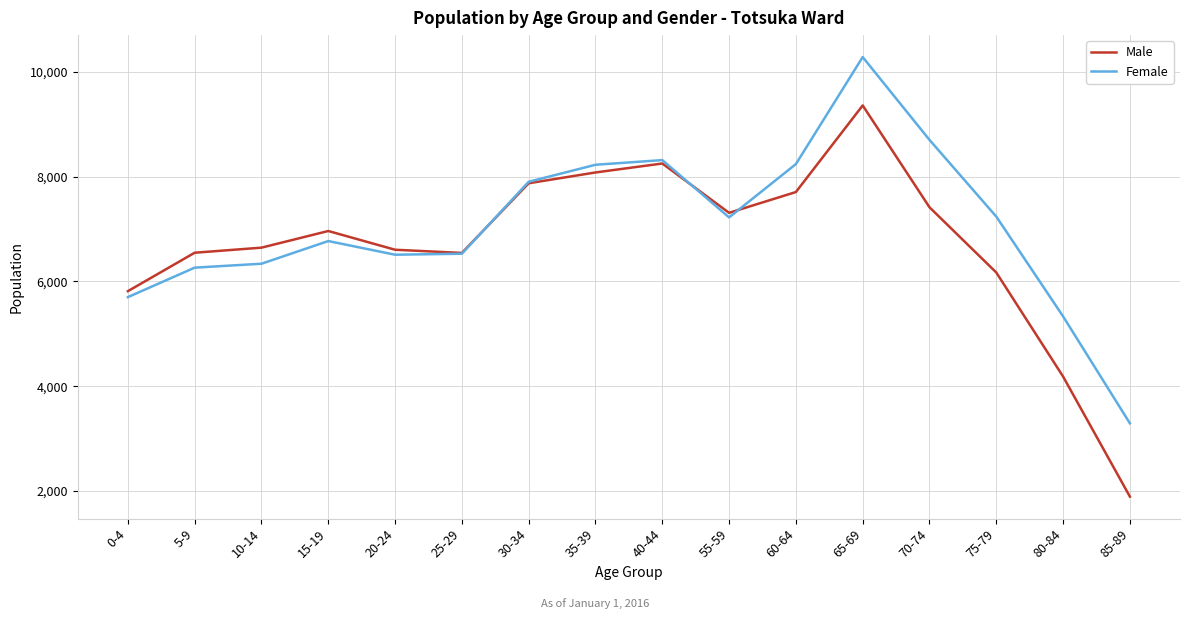

What is the spread (max minus min) of values at 35-39?

147